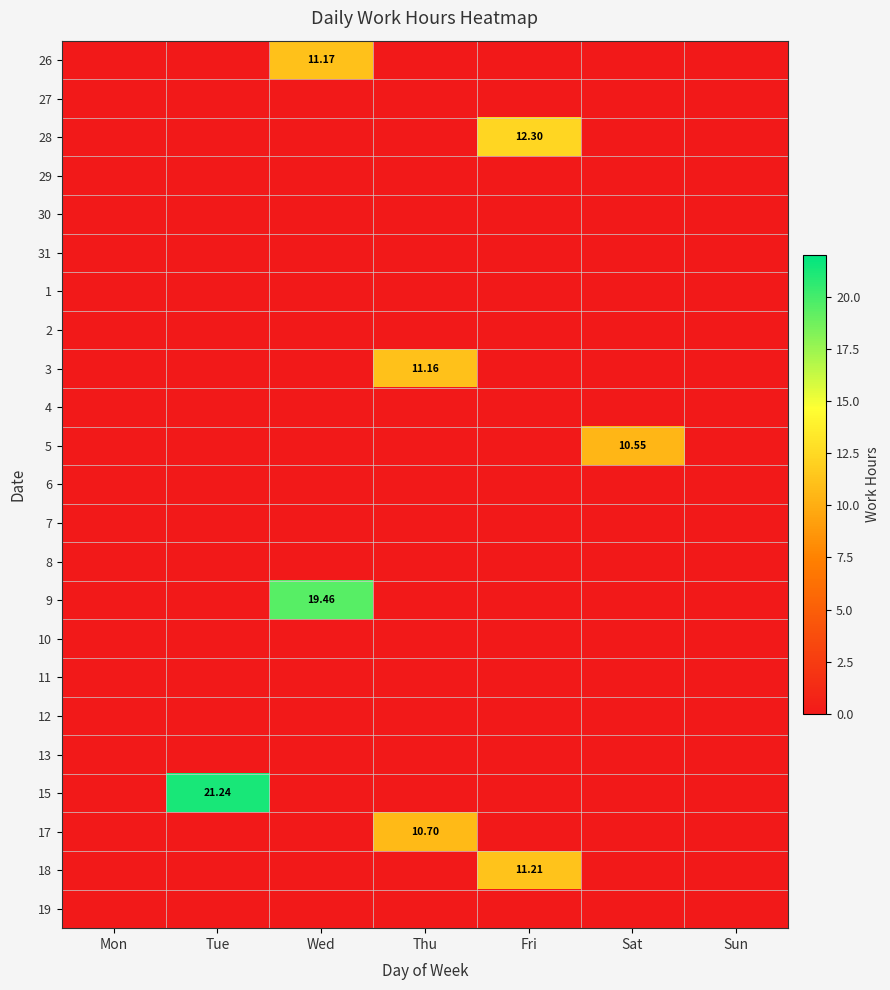

Rank the categories by row_13 value from highest to lowest.

Mon, Tue, Wed, Thu, Fri, Sat, Sun